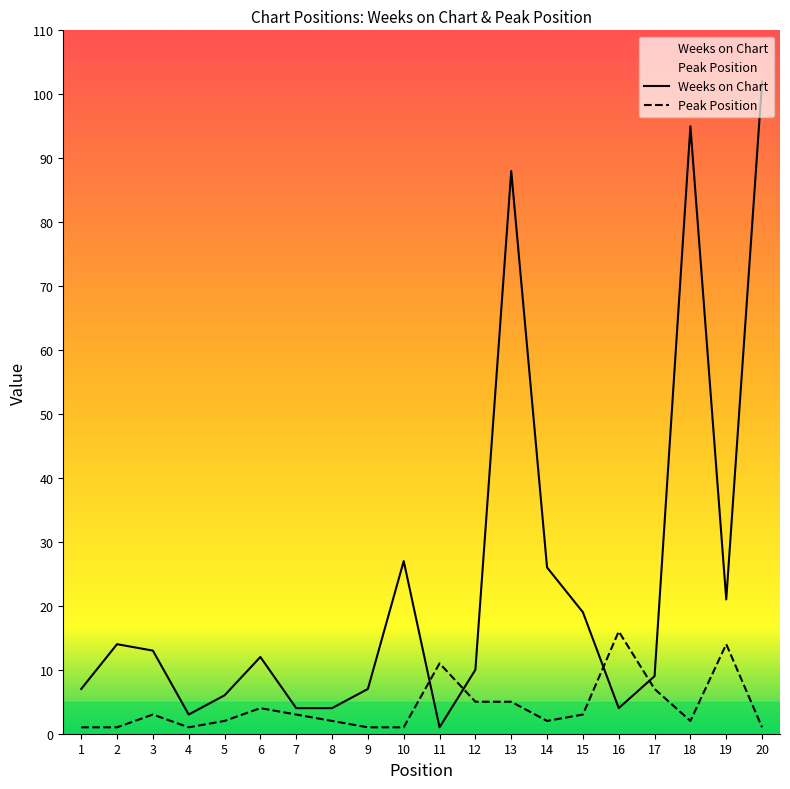

What are all the series names shown in the legend?

Weeks on Chart, Peak Position